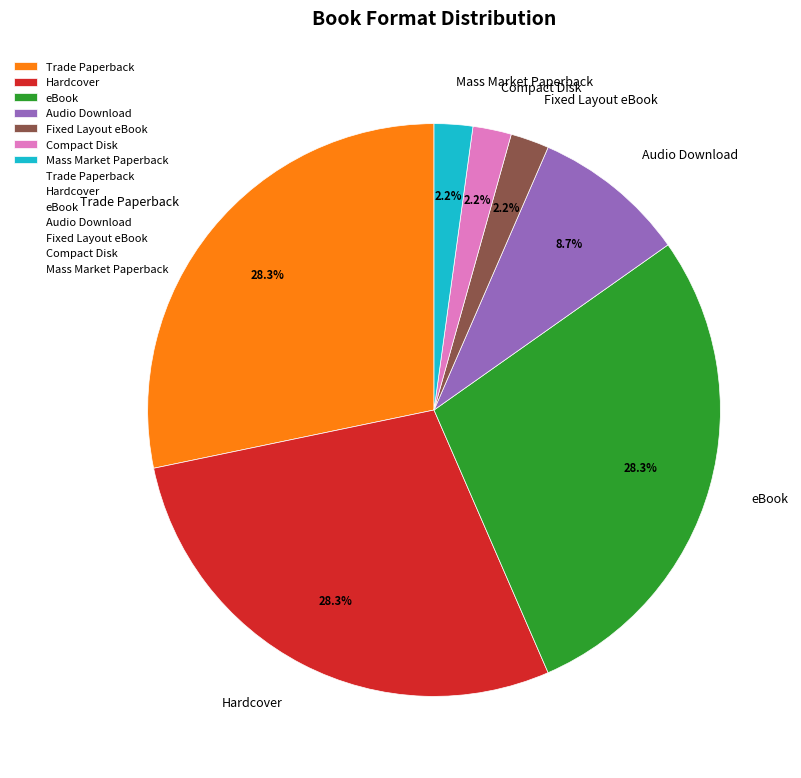

To the nearest percent, what is the difference between the Mass Market Paperback and Hardcover slice percentages?

26%